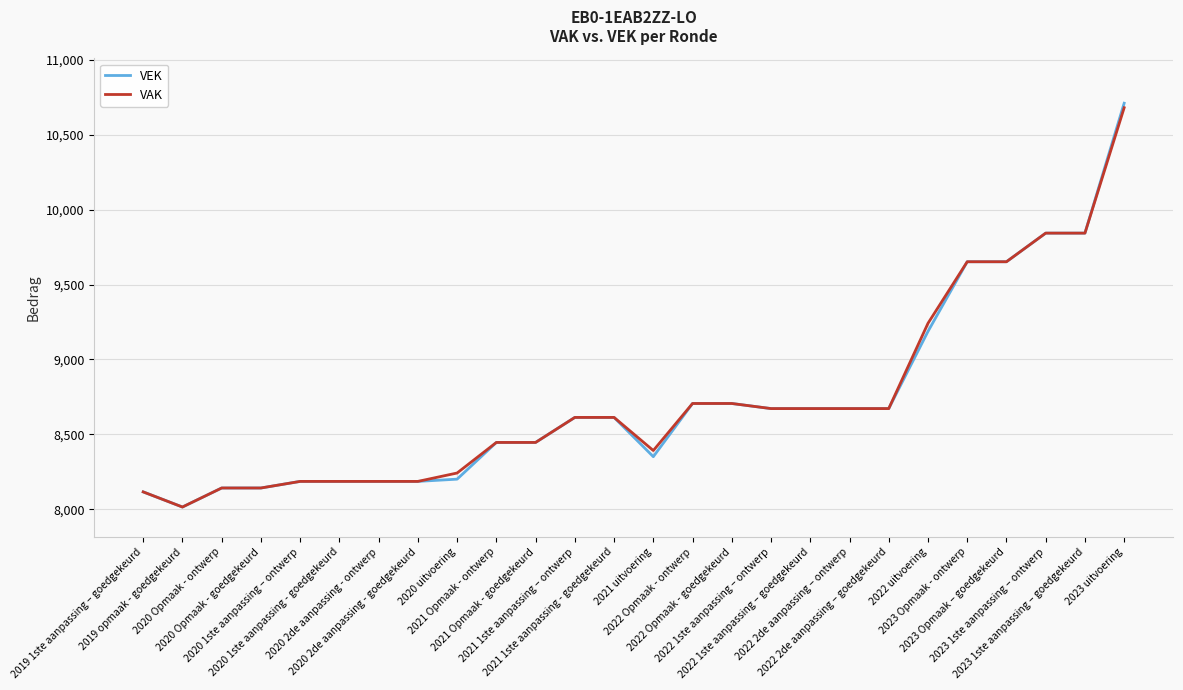

Where is the first local minimum for VAK?

2019 opmaak - goedgekeurd